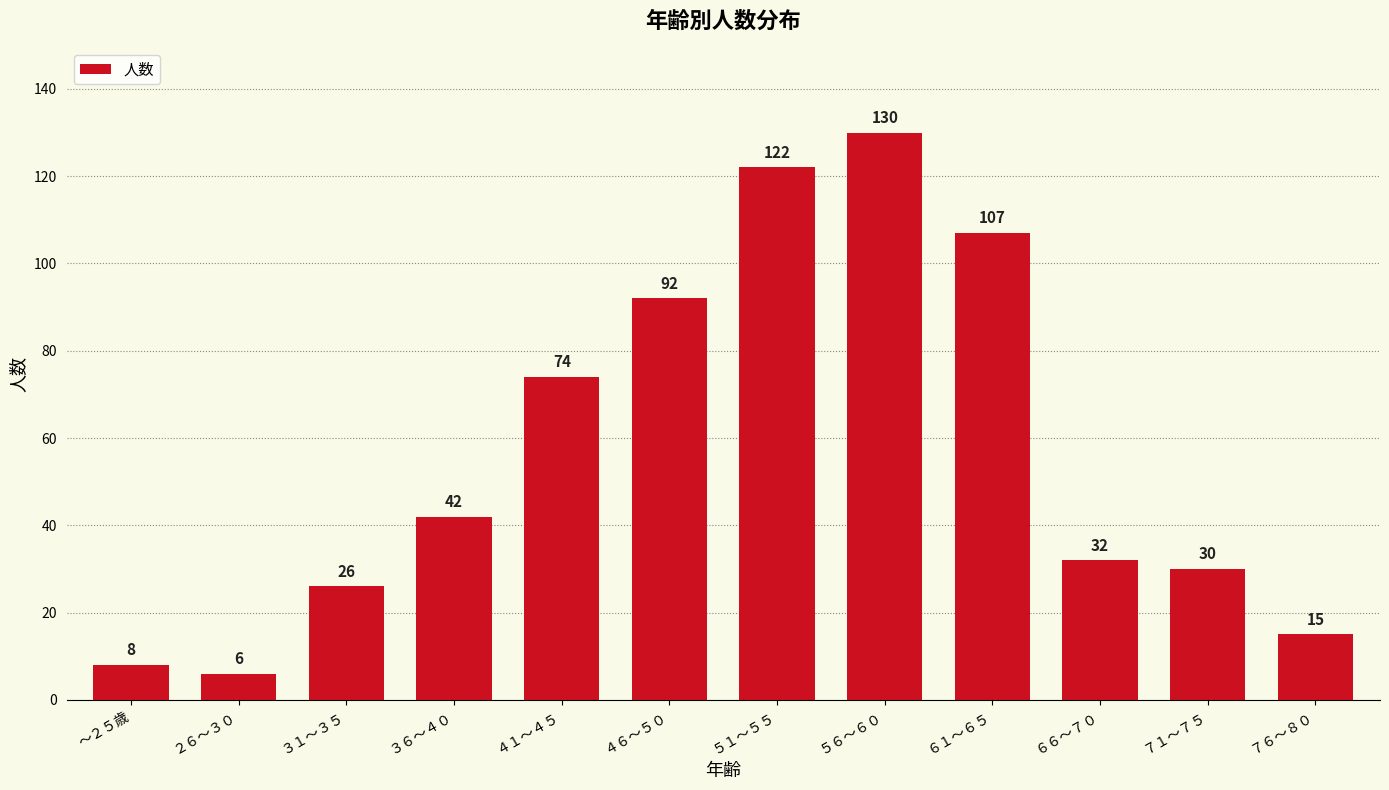

Count the number of data series in this chart.

1